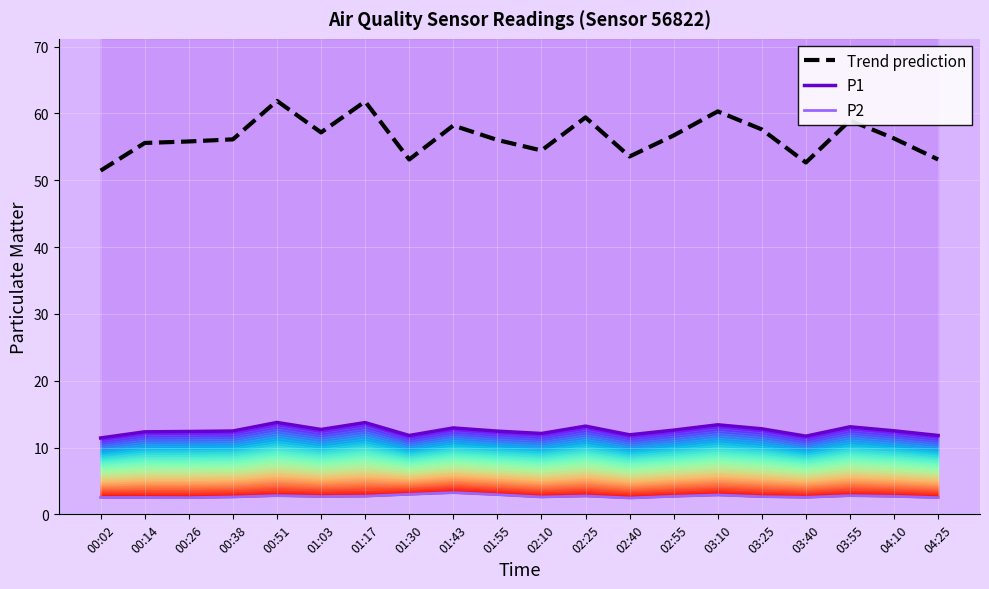

How many series are shown in this chart?

3